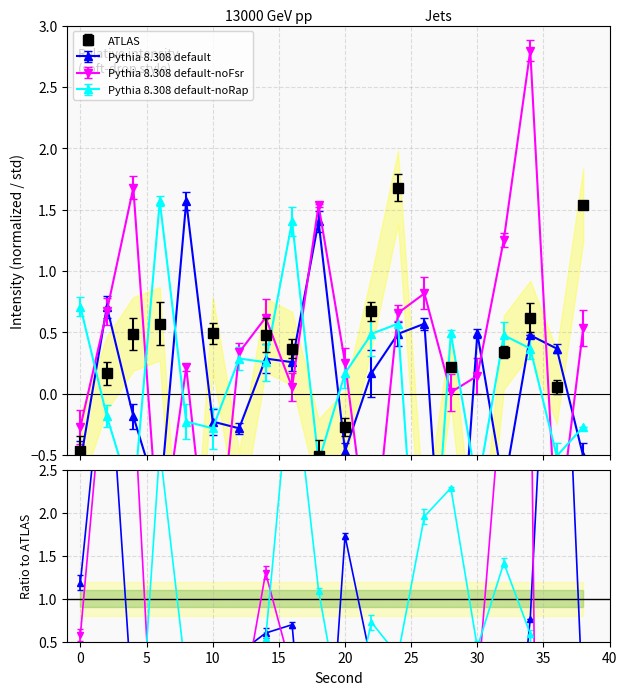

At which category is the sum across all series the highest?

34